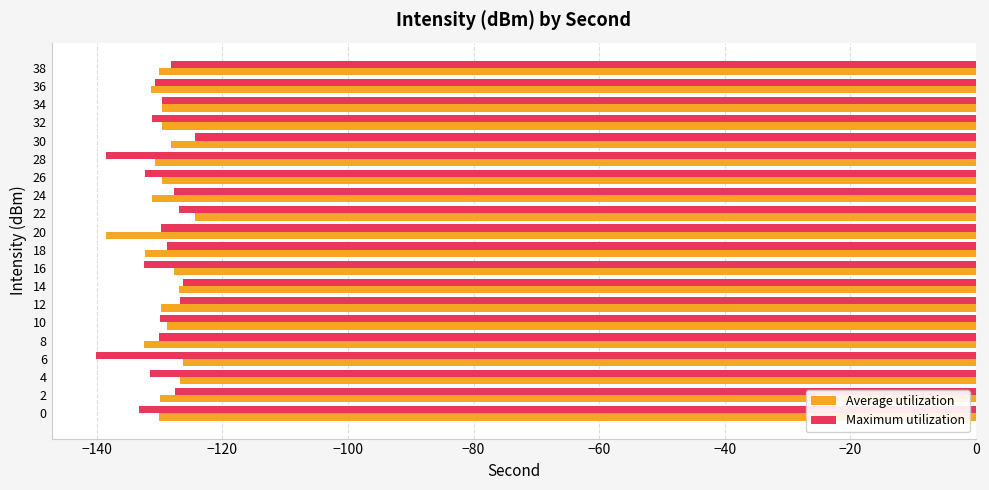

Is the value of Average utilization at 24 greater than the value of Maximum utilization at 24?

No